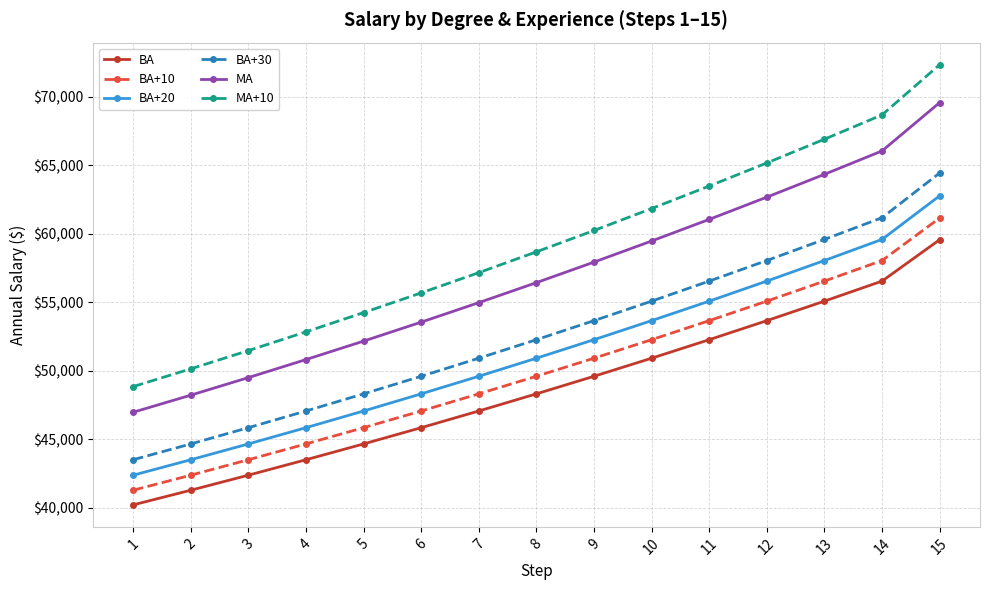

At which category is the sum across all series the highest?

15